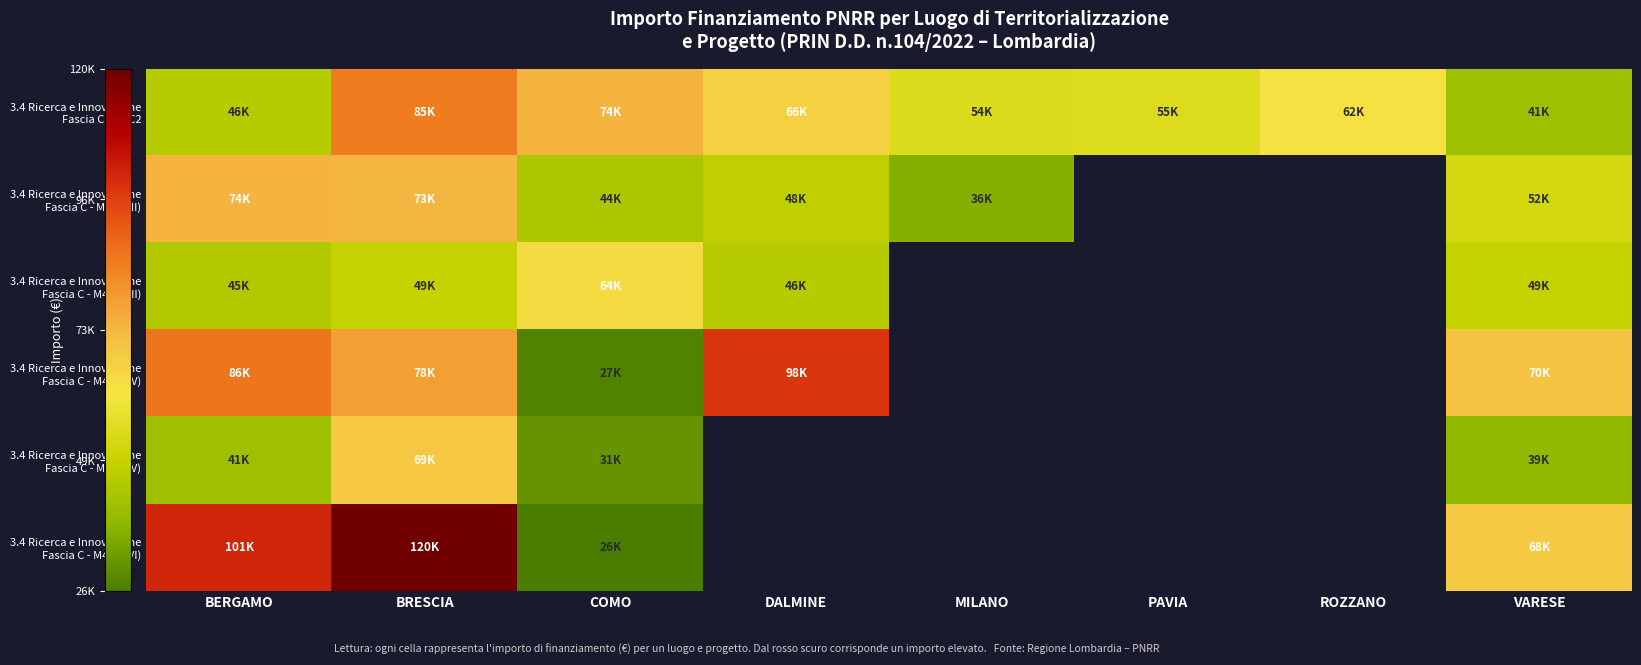

Between ROZZANO and PAVIA, which is larger?

ROZZANO